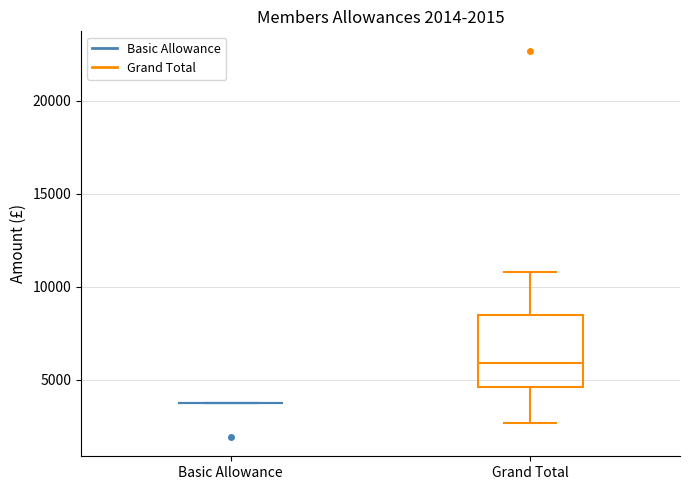

Which box is the tallest, from its lower edge to its upper edge?

Grand Total